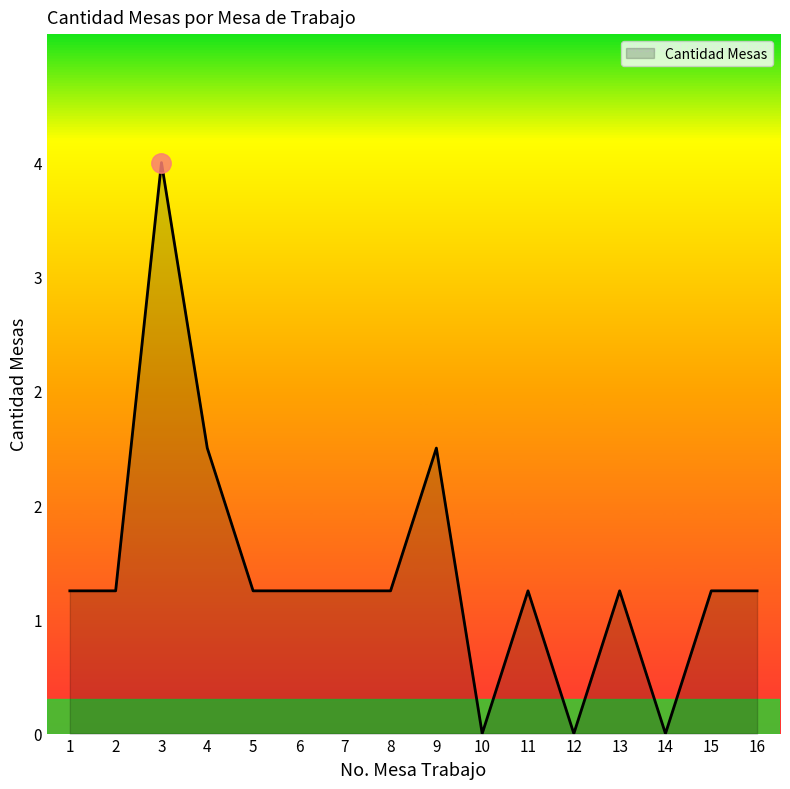

Does the chart have visible grid lines?

No